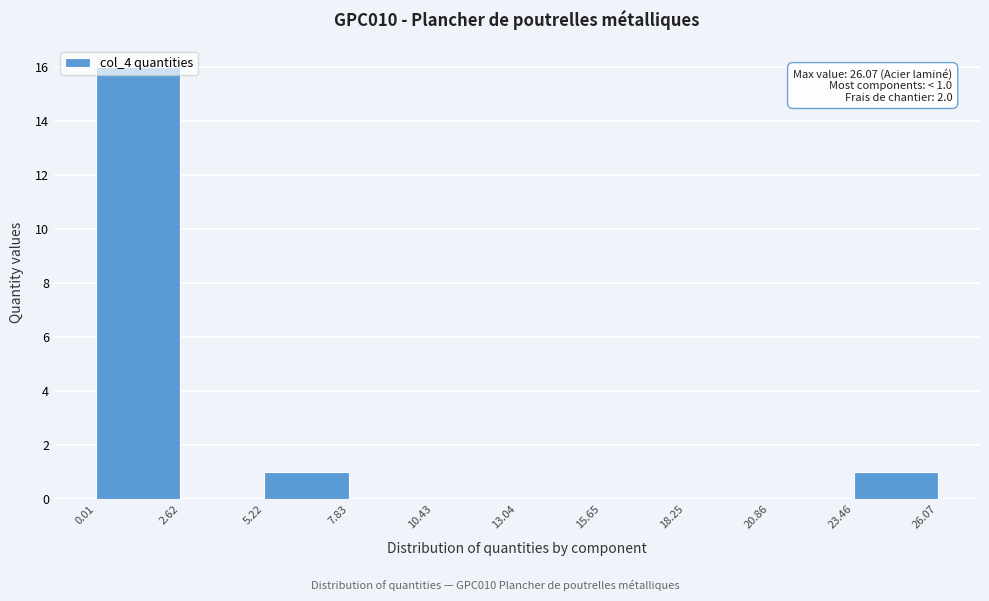

Which range on the x-axis has the tallest bar?

0.01 to 2.62